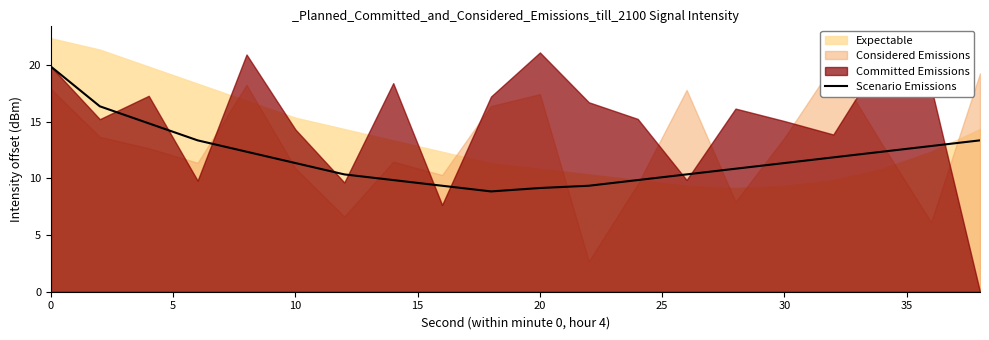

What is the highest value of the Scenario Emissions series?

19.8